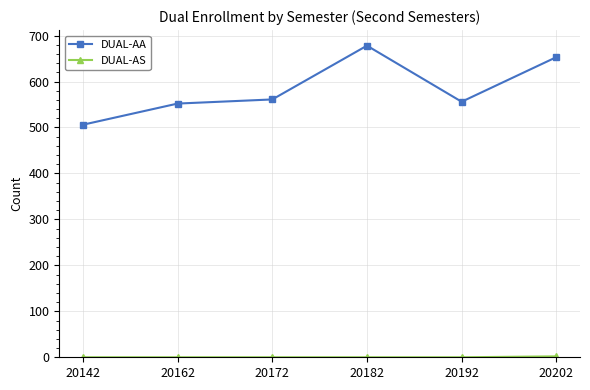

Which series has the largest total across all categories?

DUAL-AA